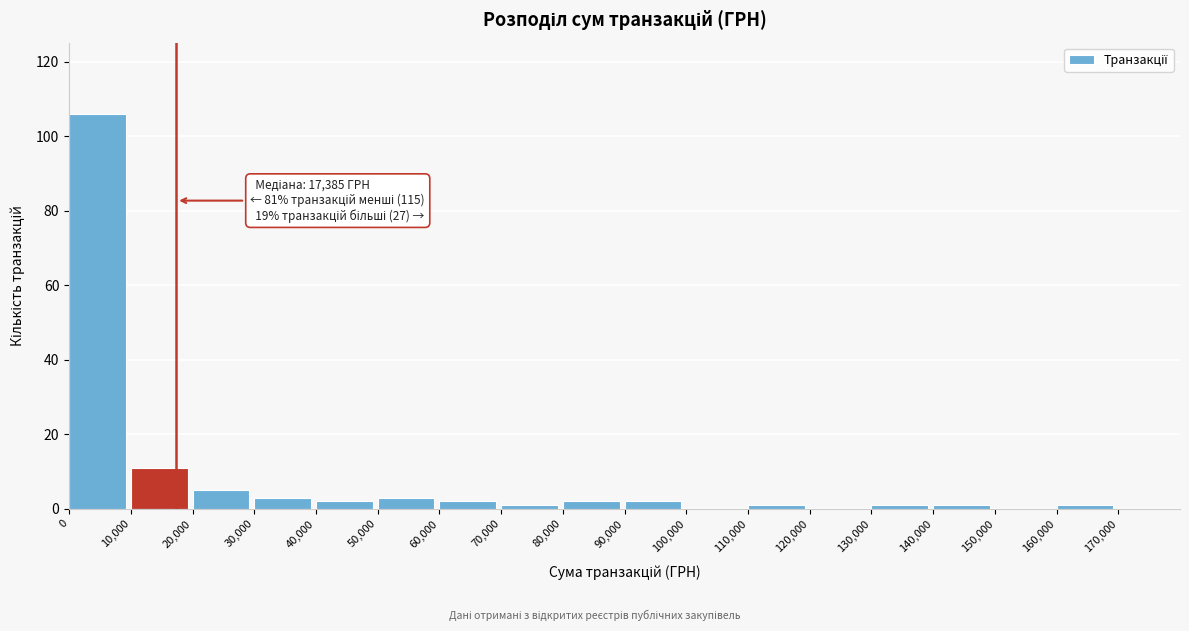

Over which range of the x-axis is the bar tallest?

0 to 10000